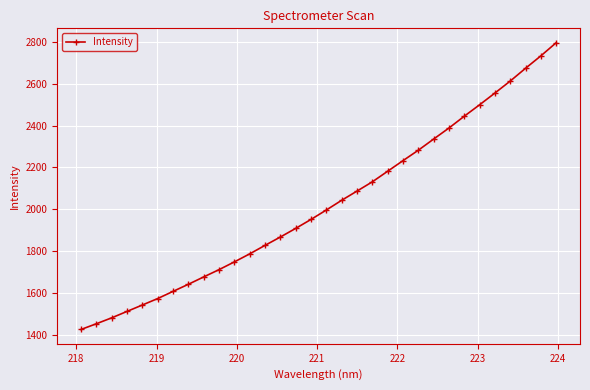

What is the average value?

2021.6